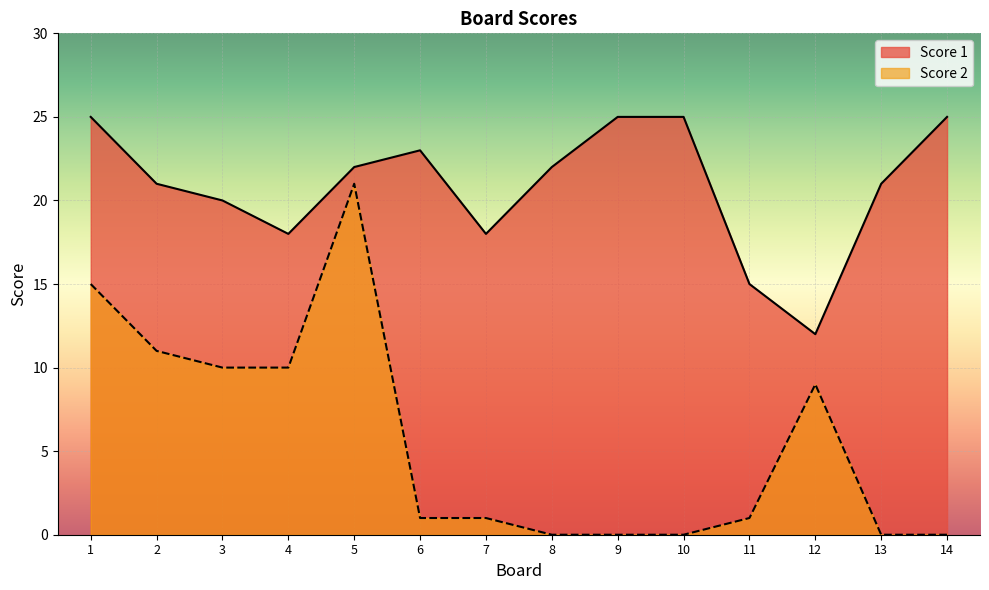

Where does the Score 2 series first go above 1?

1